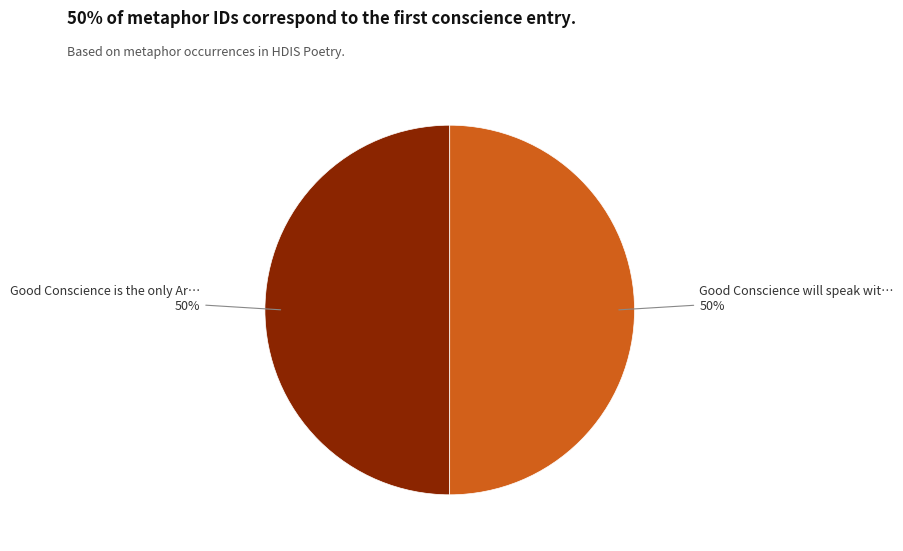

To the nearest percent, what is the average slice percentage?

50%